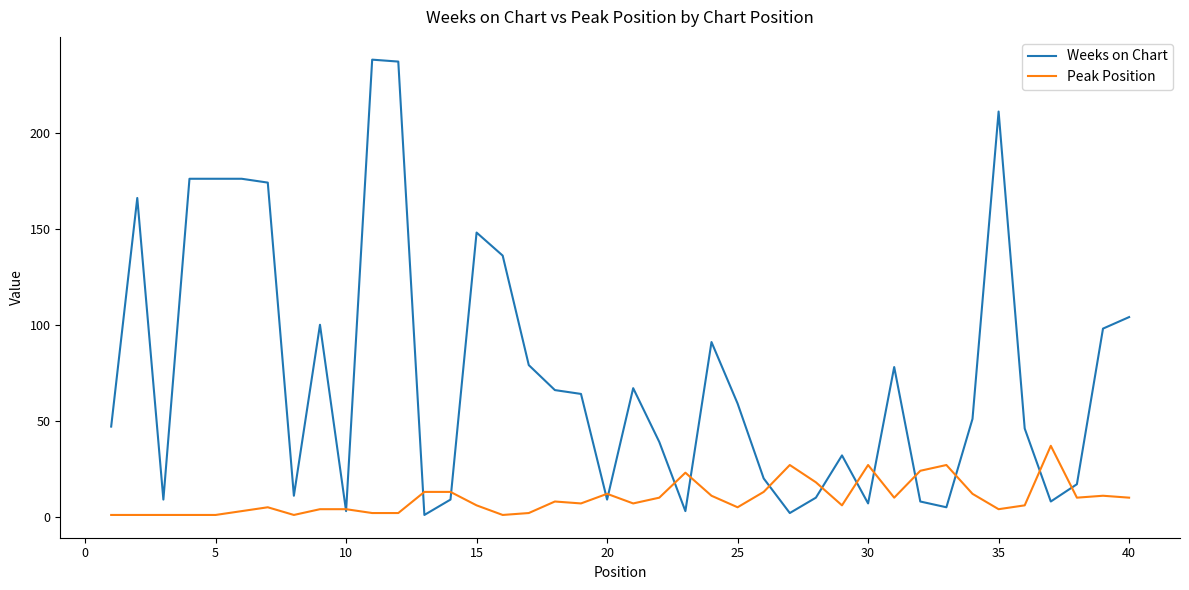

Rank the series by their maximum value, from highest to lowest.

Weeks on Chart, Peak Position